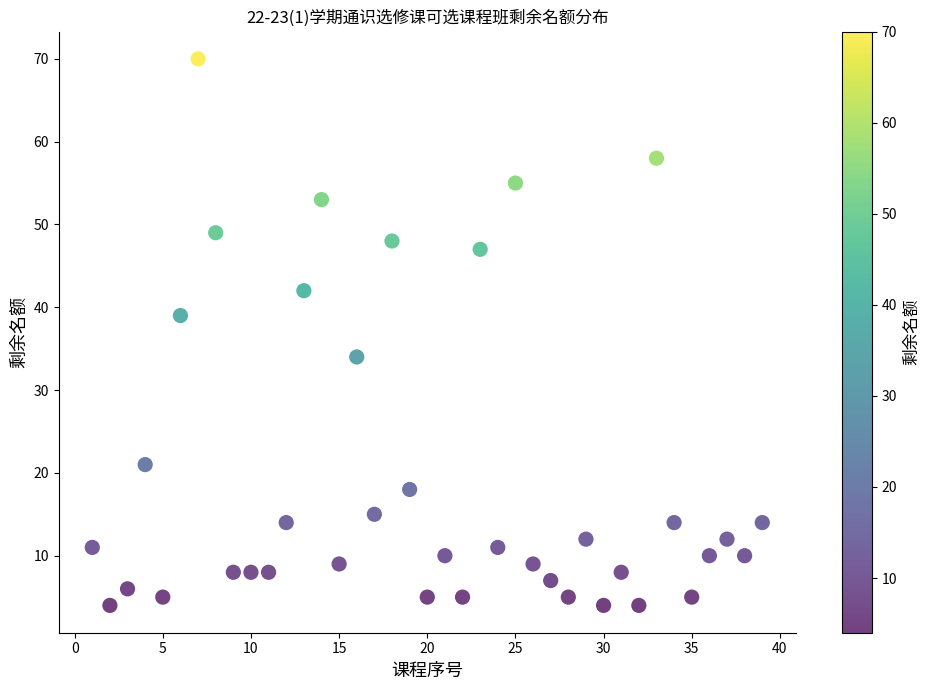

What is the range of Y values (max minus min)?

66